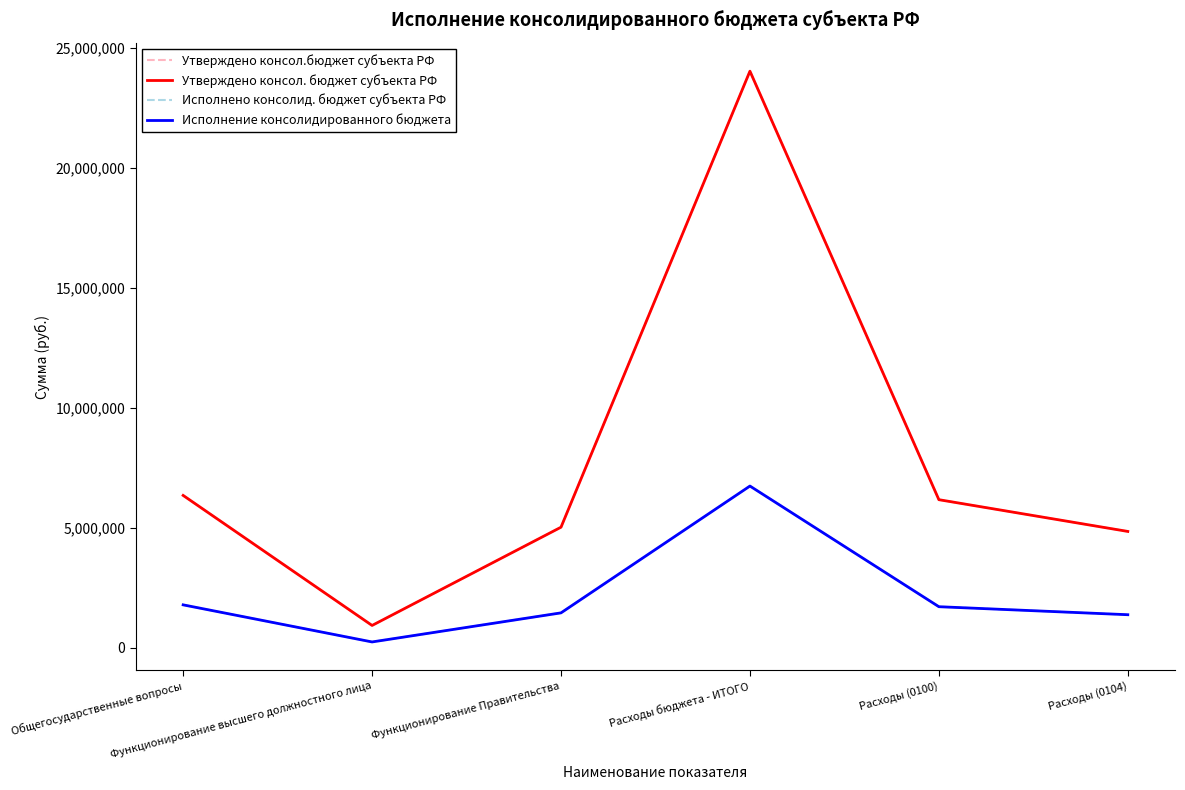

The value of Исполнено консолид. бюджет субъекта РФ at Функционирование Правительства is 2348438.6. True or false?

False